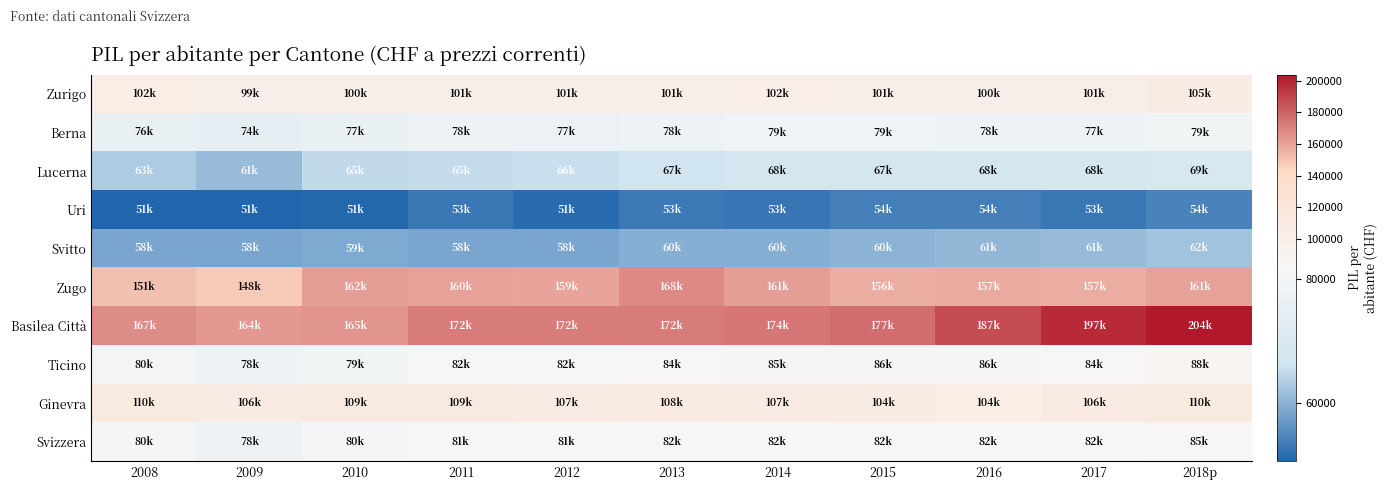

List the series in order of their peak value, lowest first.

Uri, Svitto, Lucerna, Berna, Svizzera, Ticino, Zurigo, Ginevra, Zugo, Basilea Città